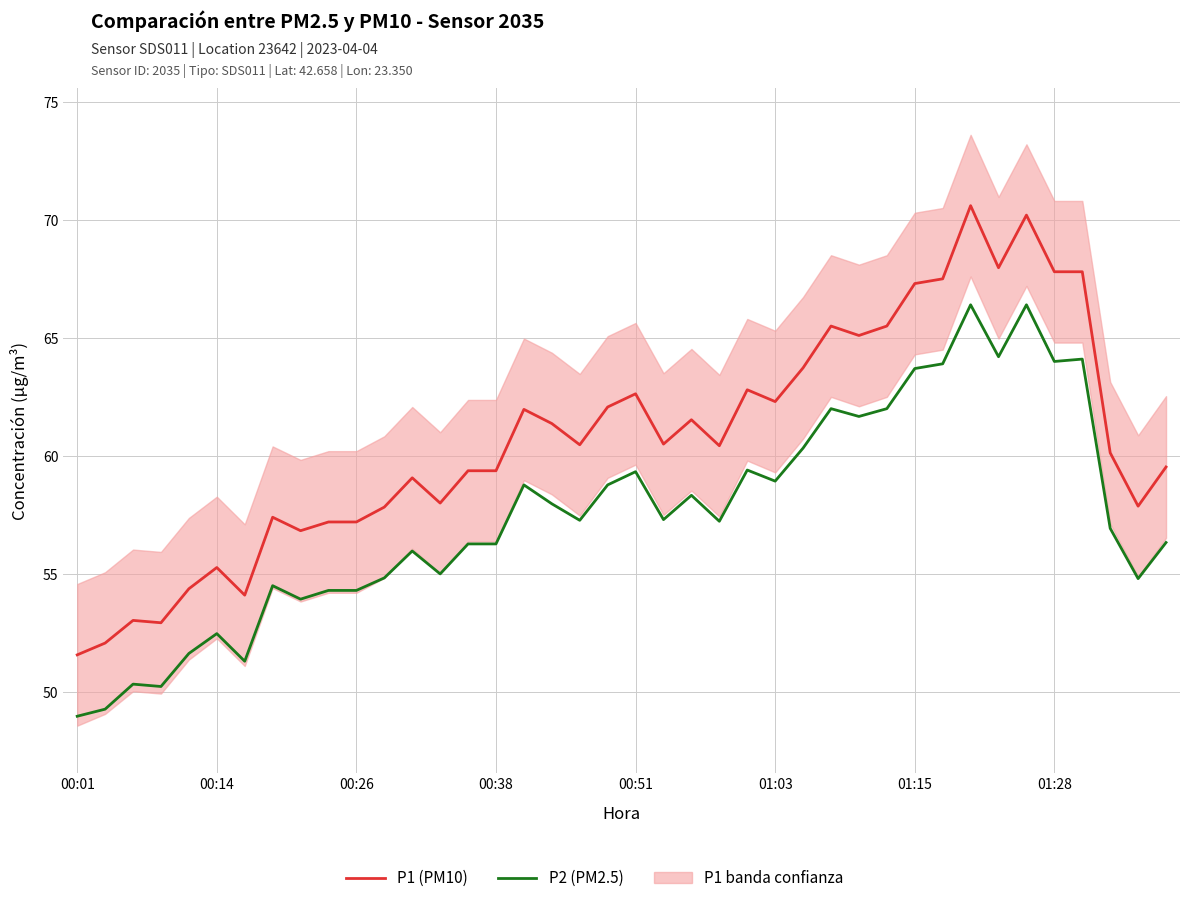

Which series has the largest total across all categories?

P1 (PM10)